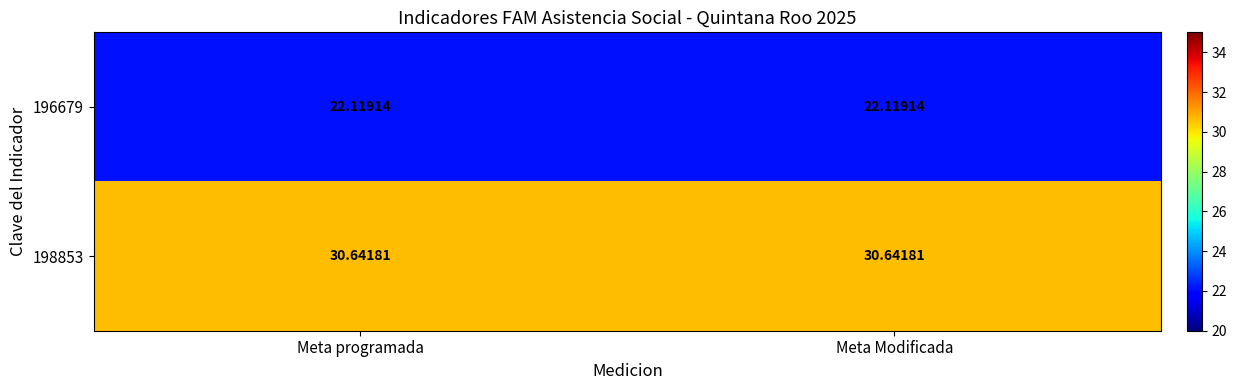

Is the value of 196679 at Meta Modificada greater than the value of 198853 at Meta programada?

No